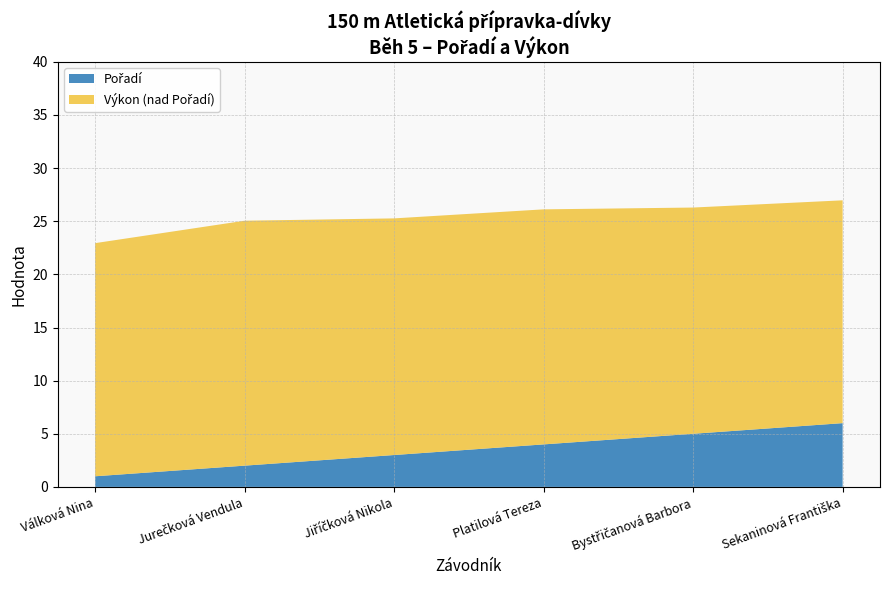

Reading left to right, transcribe all the data shown in this chart.

Pořadí: 1.0	2.0	3.0	4.0	5.0	6.0
Výkon: 22.9	25.1	25.3	26.1	26.3	27.0